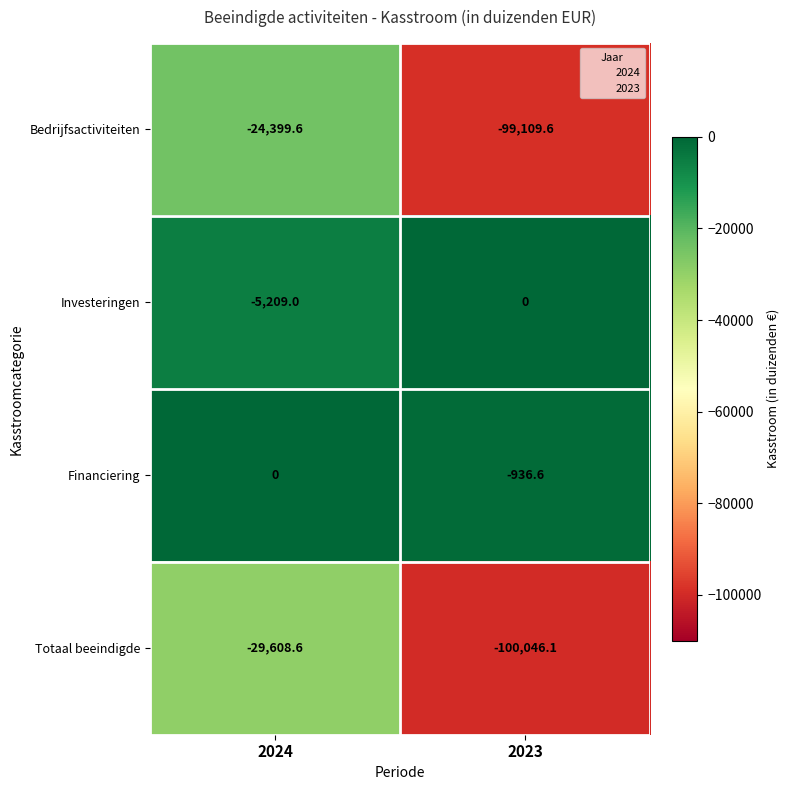

Which series has the largest total across all categories?

Financiering